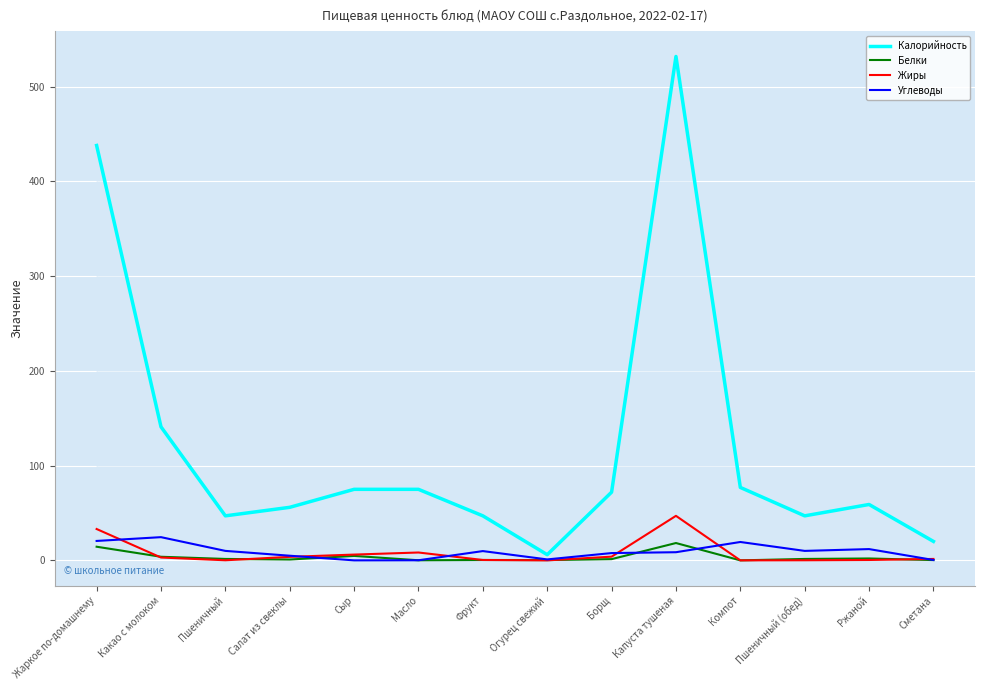

List the labels in order of Белки value, smallest first.

Компот, Масло, Огурец свежий, Сметана, Фрукт, Салат из свеклы, Борщ, Пшеничный, Пшеничный (обед), Ржаной, Какао с молоком, Сыр, Жаркое по-домашнему, Капуста тушеная